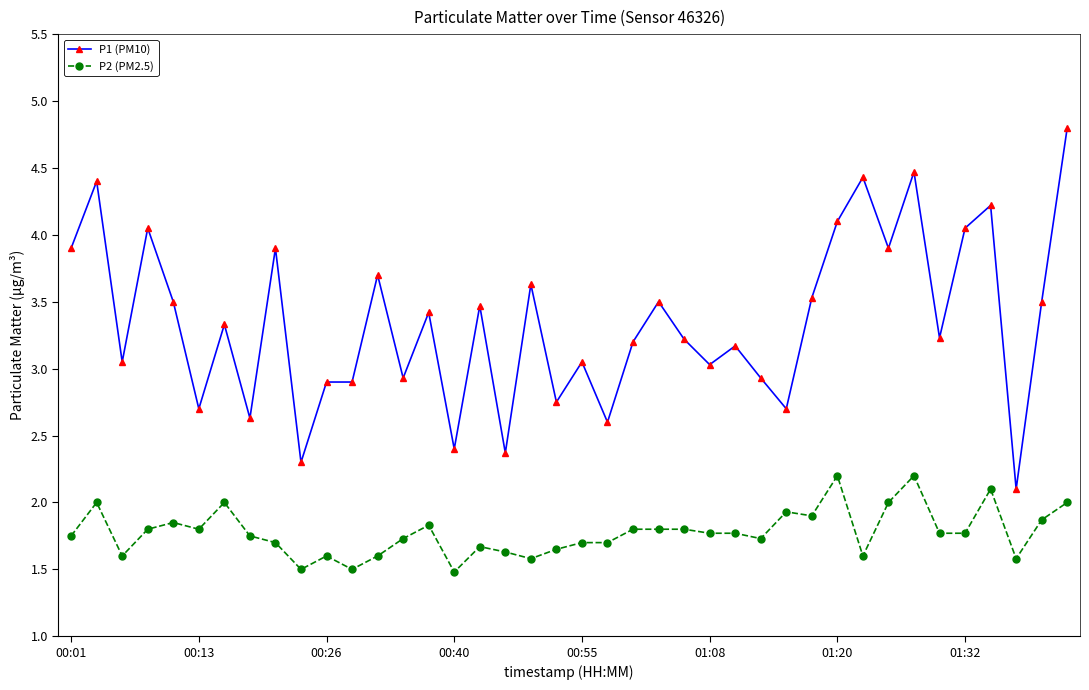

What is the average value of the P1 (PM10) series?

3.3